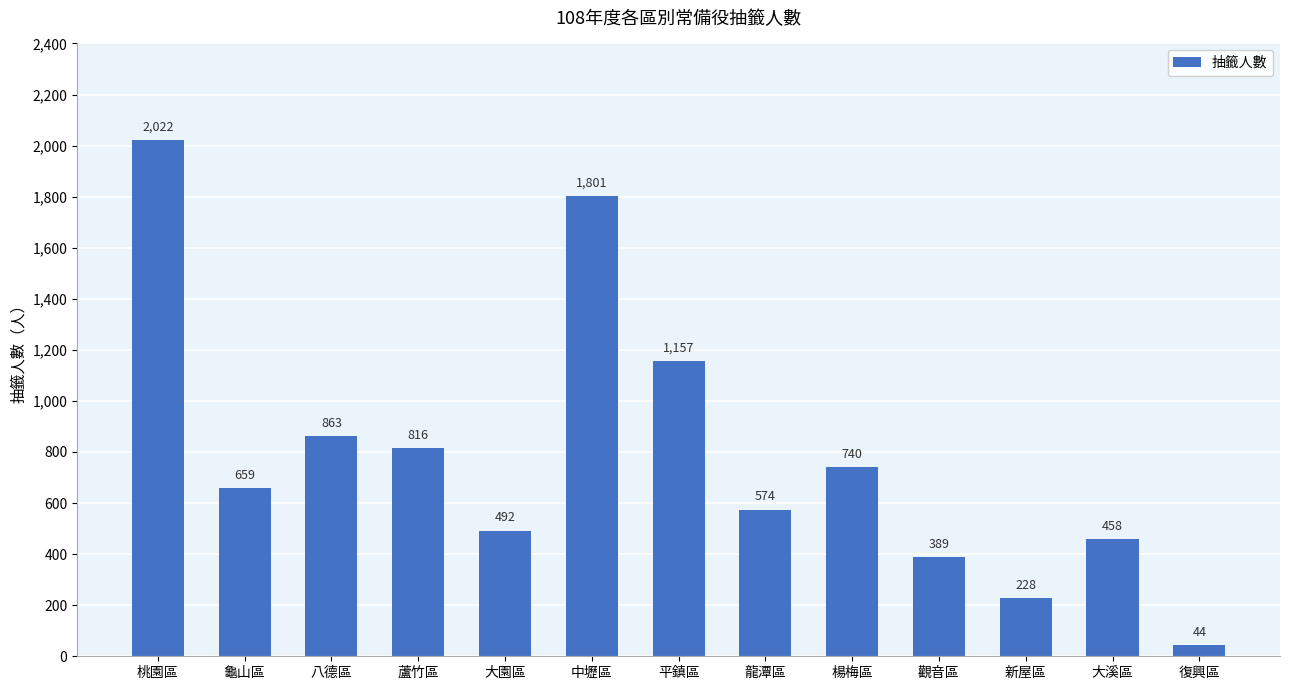

Approximately how many times larger is the value at 桃園區 compared to 龜山區?

3.1